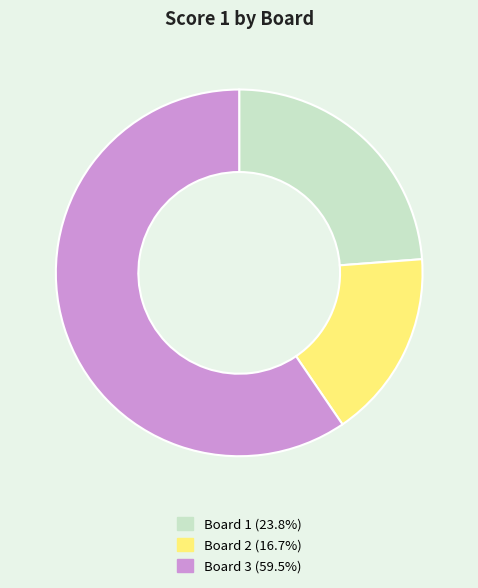

How many slices are in this pie chart?

3